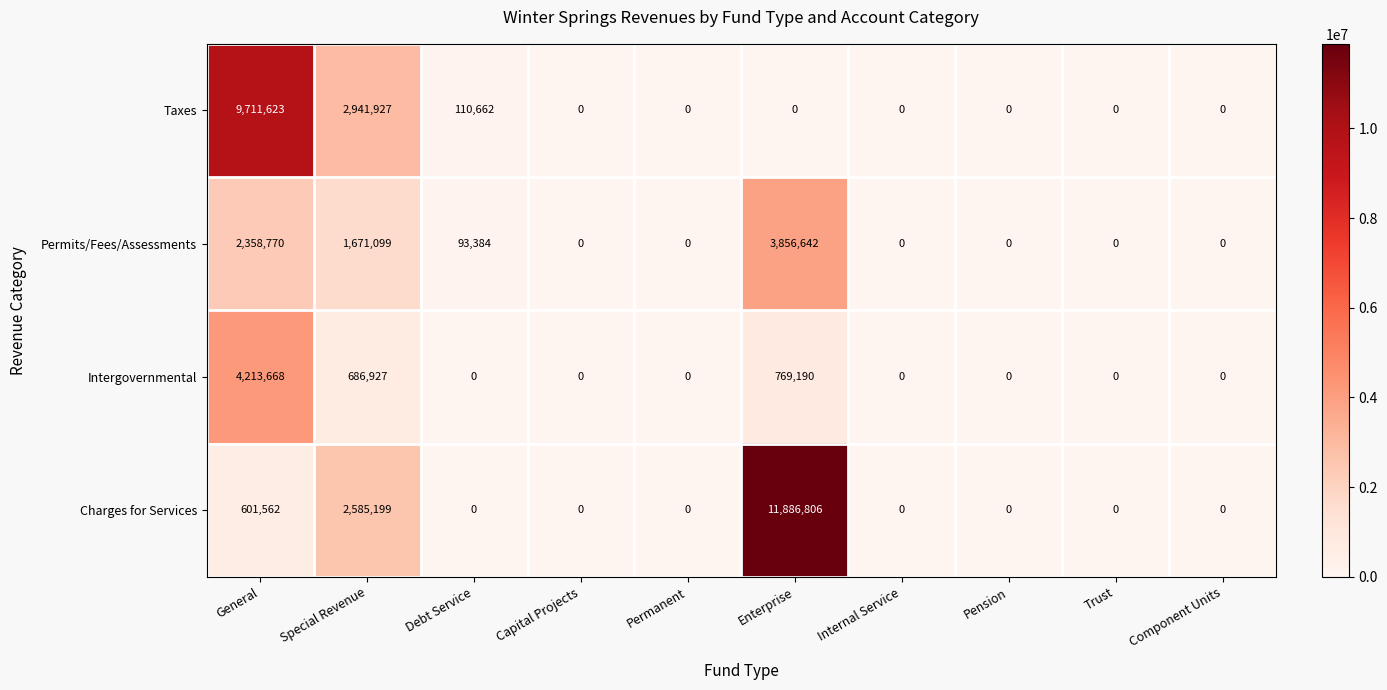

Rank the series by their average value, from highest to lowest.

Charges for Services, Taxes, Permits/Fees/Assessments, Intergovernmental